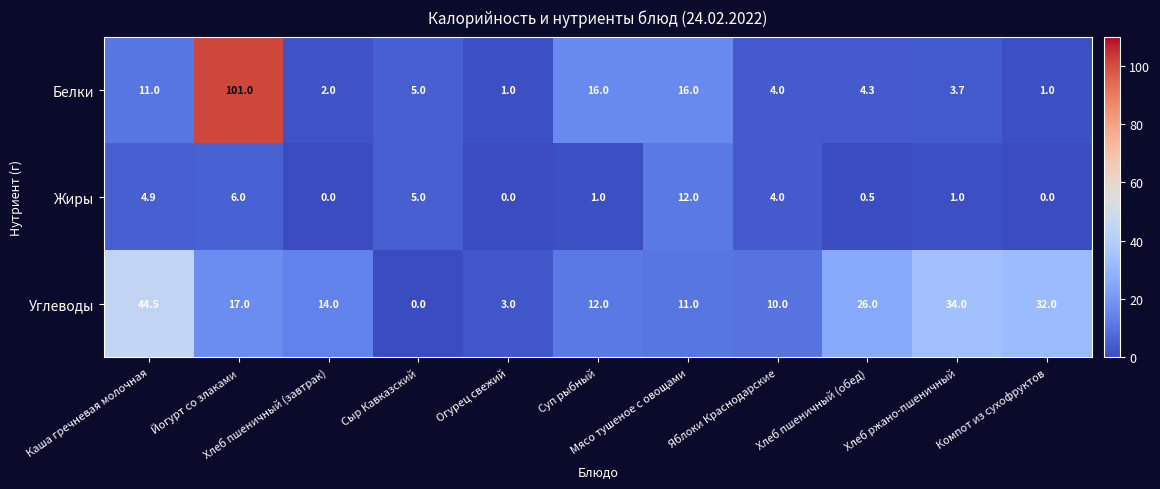

What is the maximum value shown in the chart?

101.0